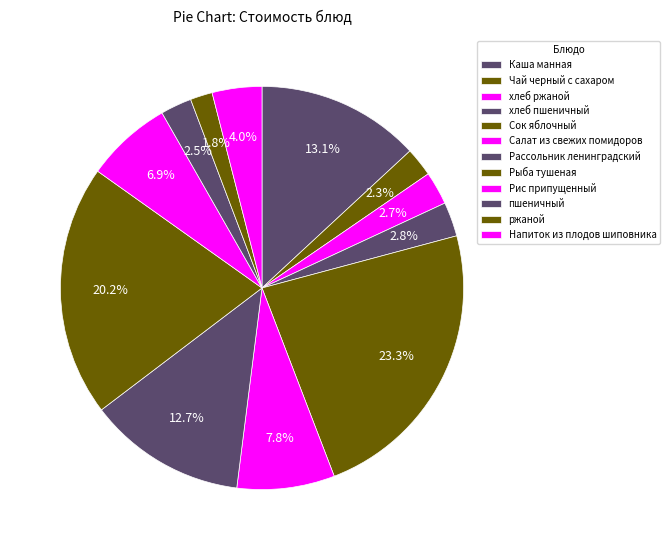

Count the number of slices in the pie.

12